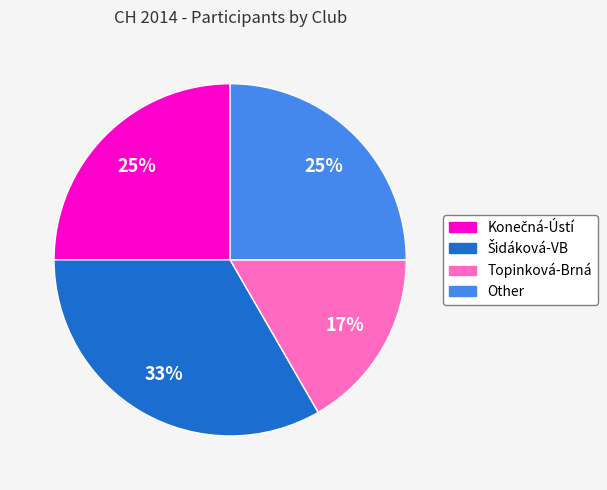

The Other slice represents 16% of the pie. True or false?

False